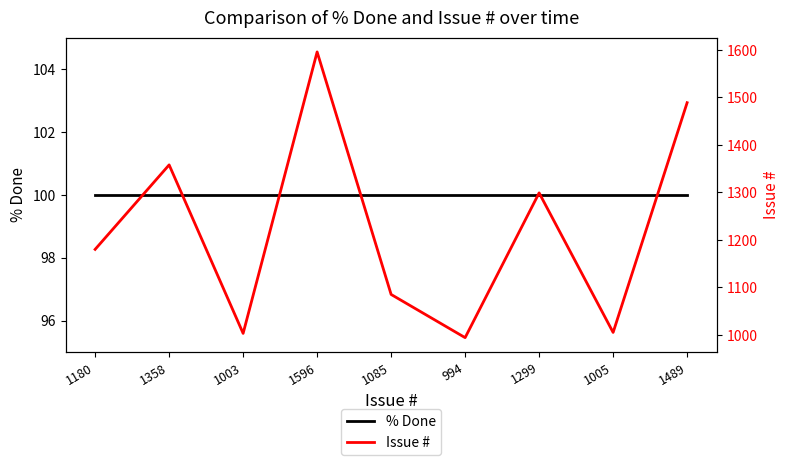

What is the label of the 9th point from the right?

1180